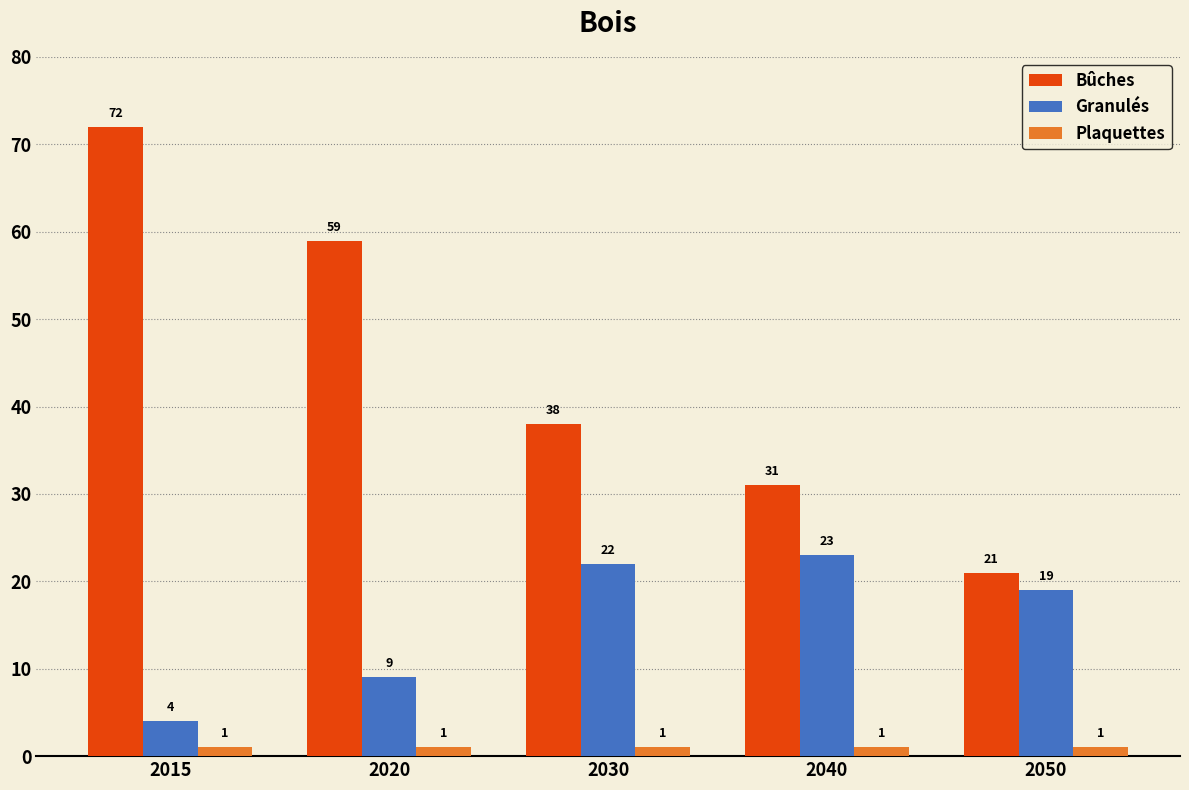

What is the maximum value for Bûches?

72